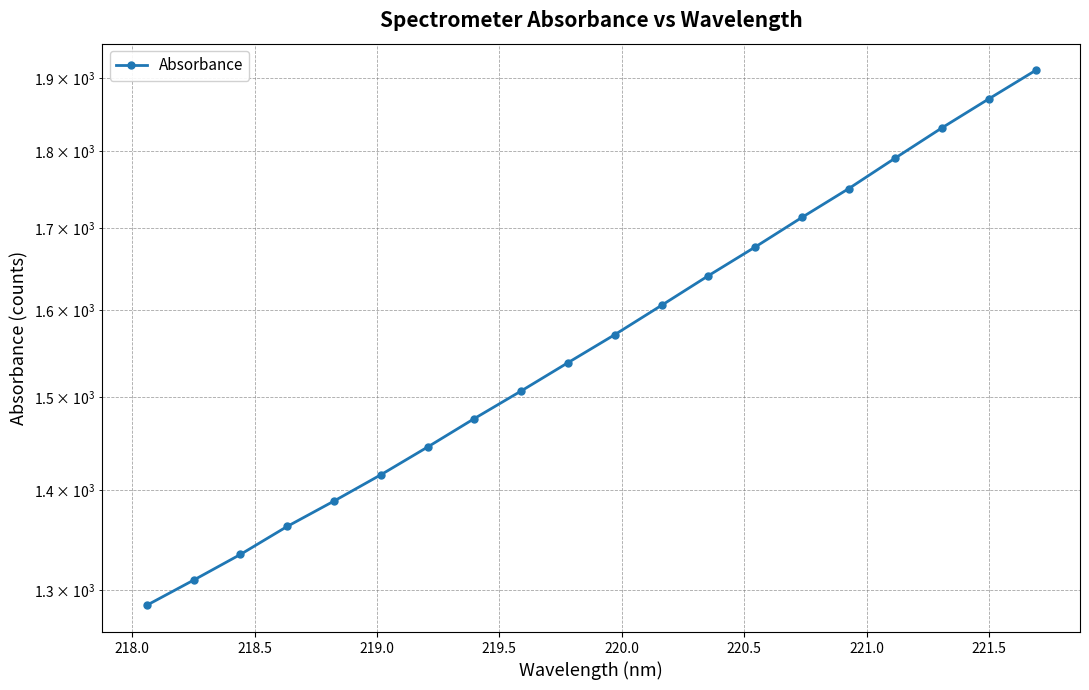

How many data points are less than 1570?

10